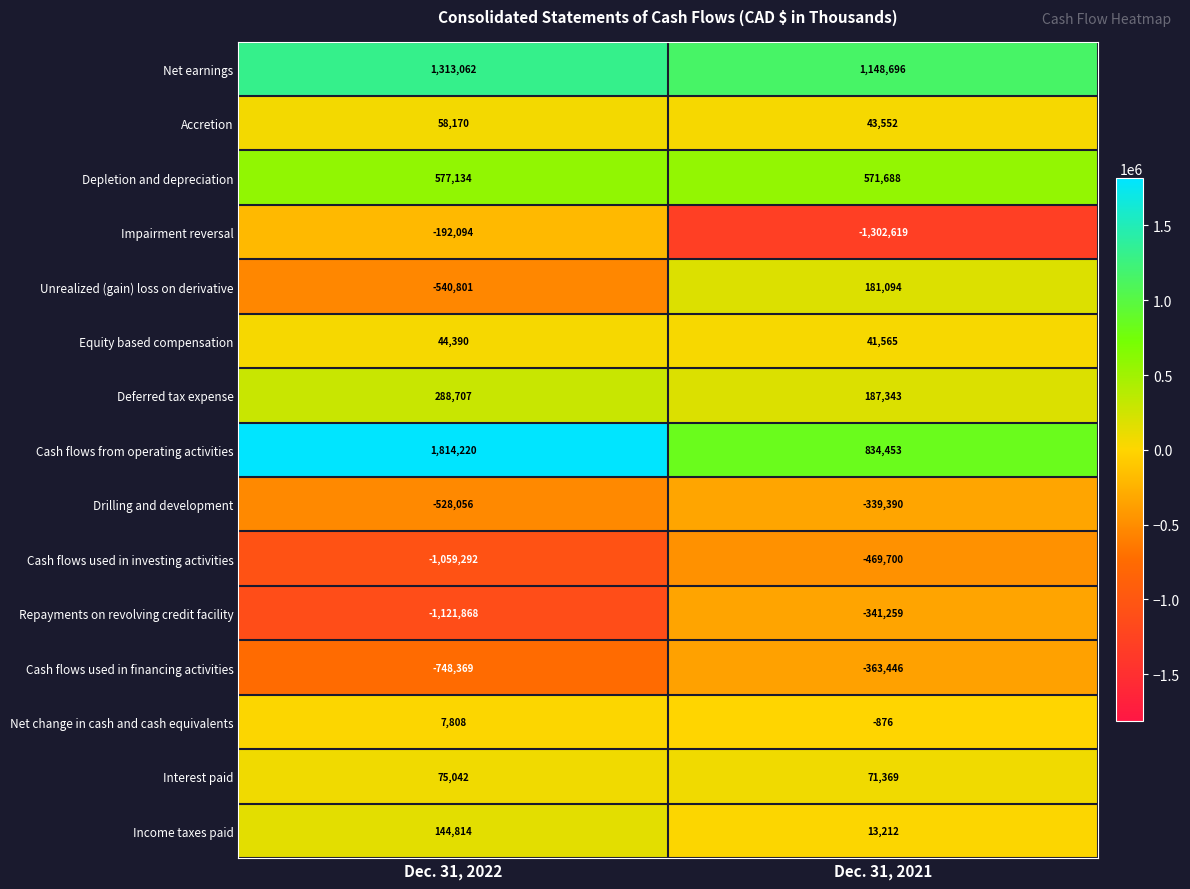

How many data points does each series have?

2